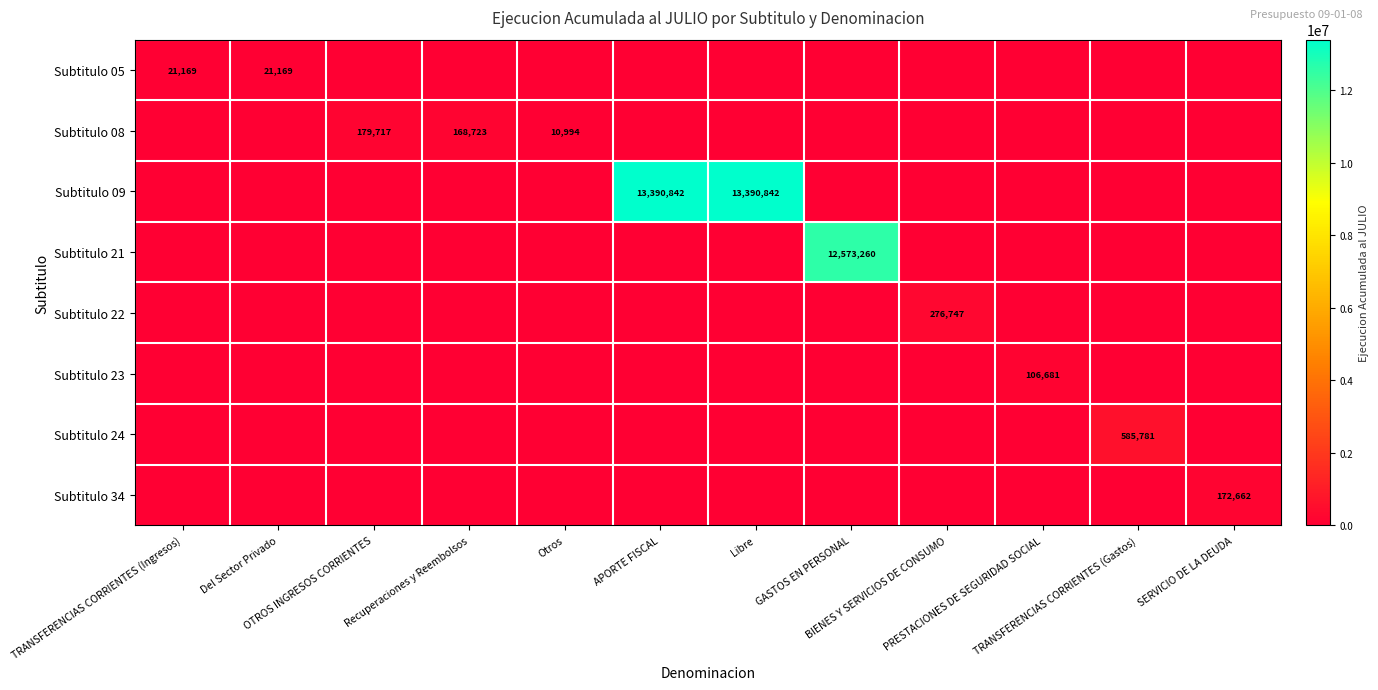

Is it true that Subtitulo 22 equals -104873 at Recuperaciones y Reembolsos?

False